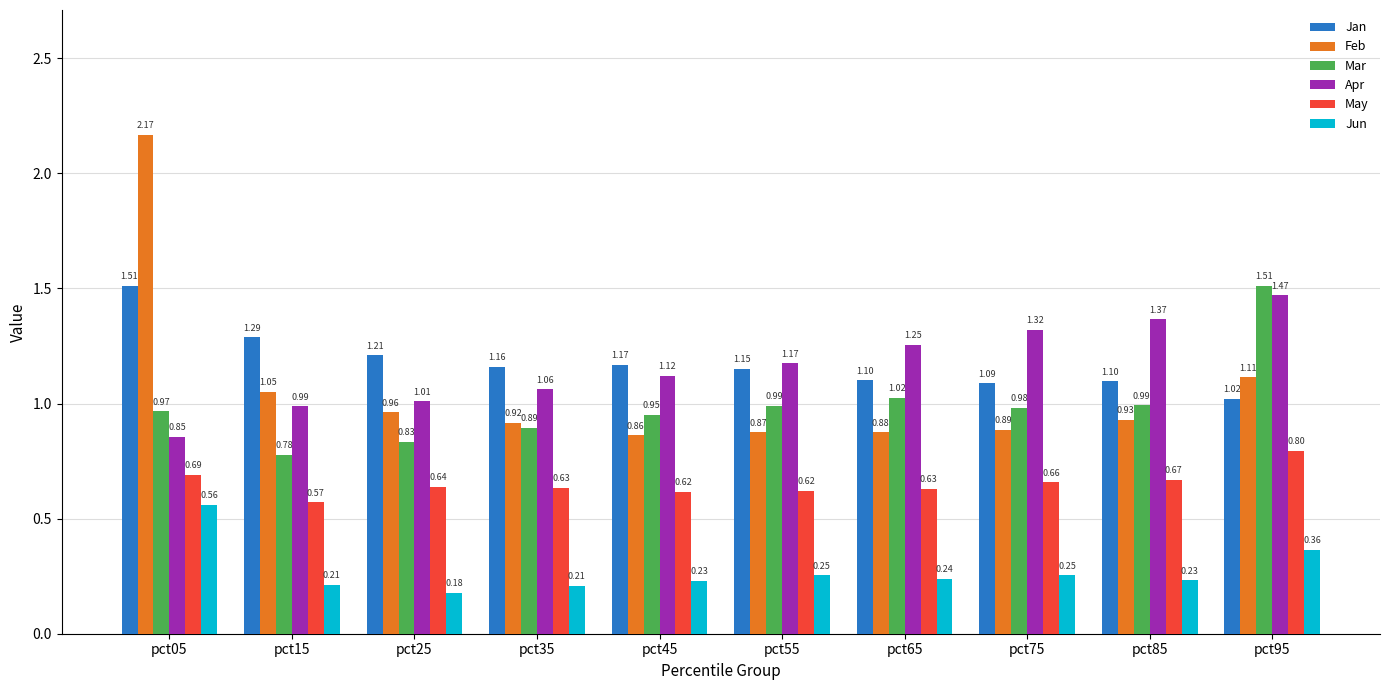

Which series has the widest spread of values?

Feb